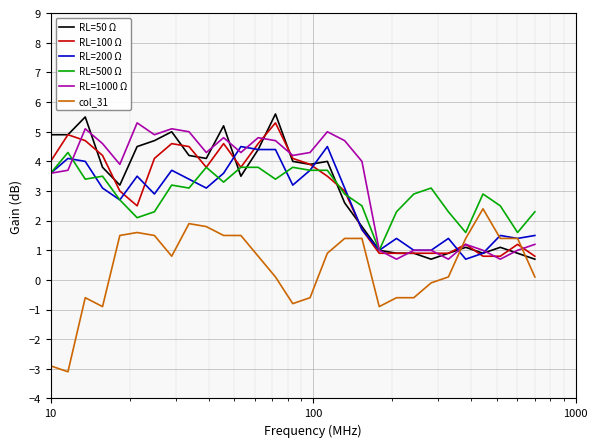

What is the smallest value displayed?

-3.1